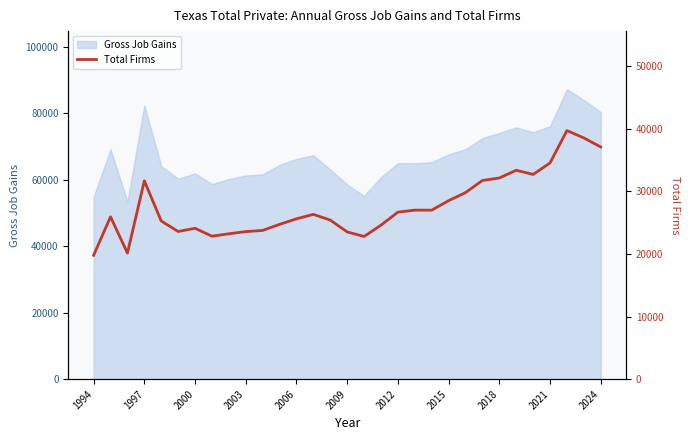

What is the lowest value of the Gross Job Gains series?

53436